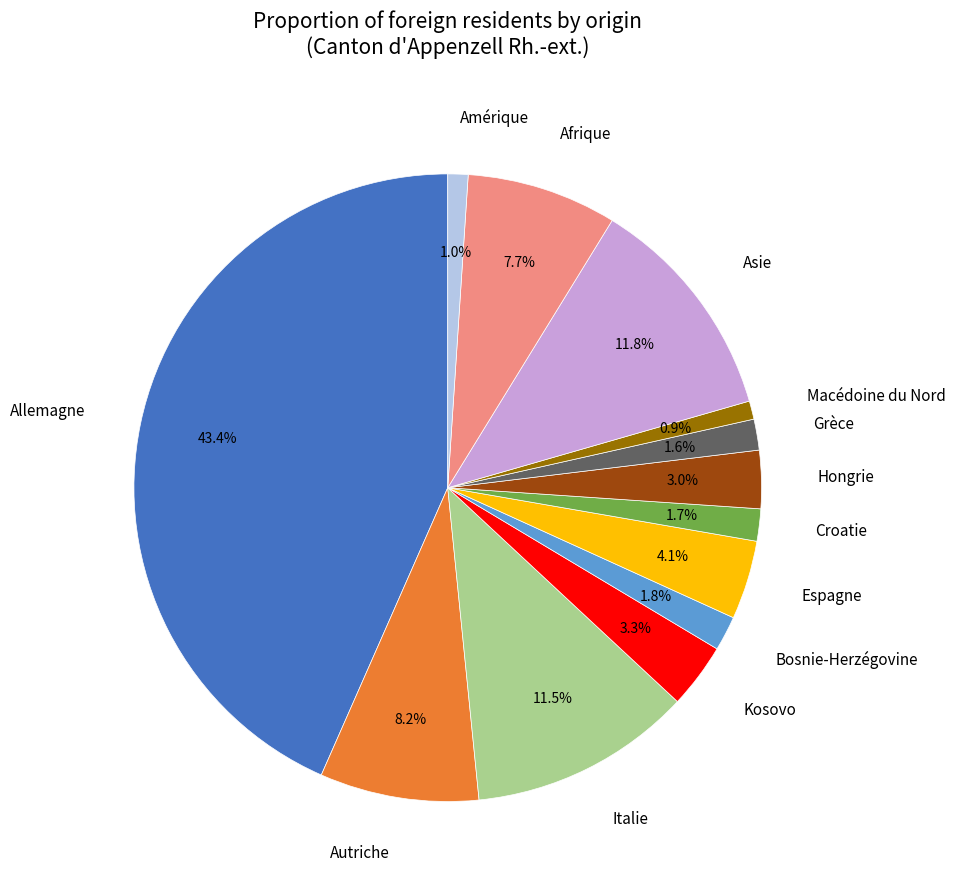

Between Afrique and Hongrie, which is larger?

Afrique